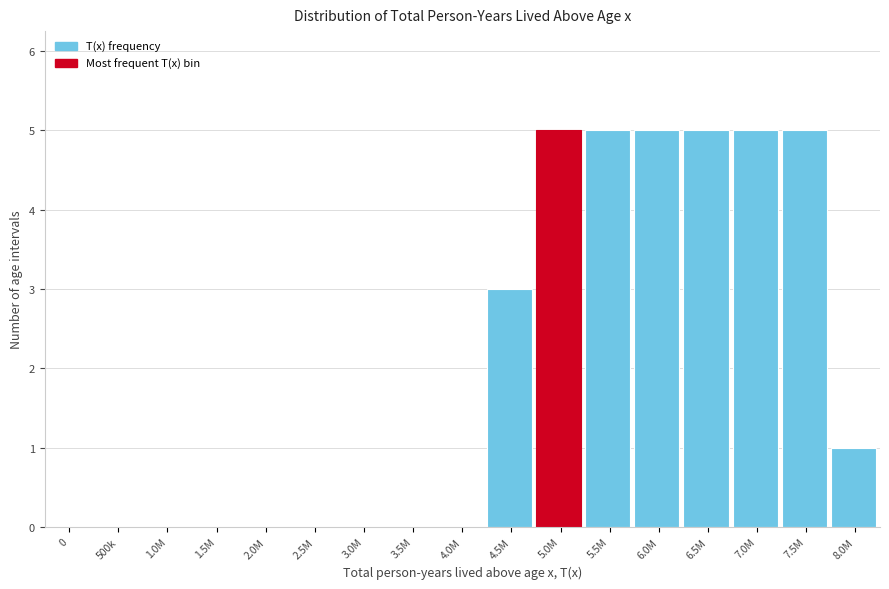

Reading left to right, extract all data points from this chart.

0=0	500k=0	1.0M=0	1.5M=0	2.0M=0	2.5M=0	3.0M=0	3.5M=0	4.0M=0	4.5M=3	5.0M=5	5.5M=5	6.0M=5	6.5M=5	7.0M=5	7.5M=5	8.0M=1